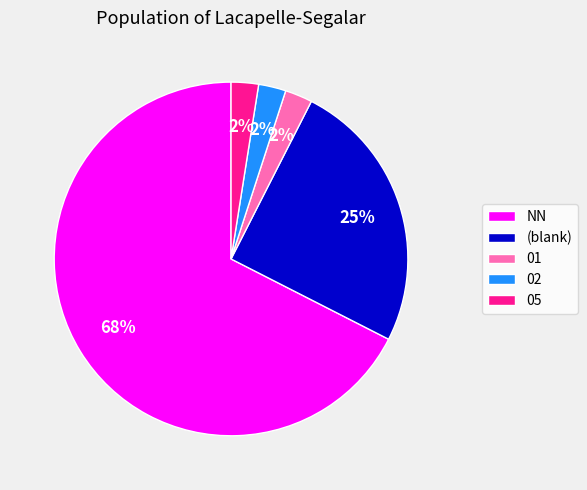

Which has a higher value, NN or (blank)?

NN